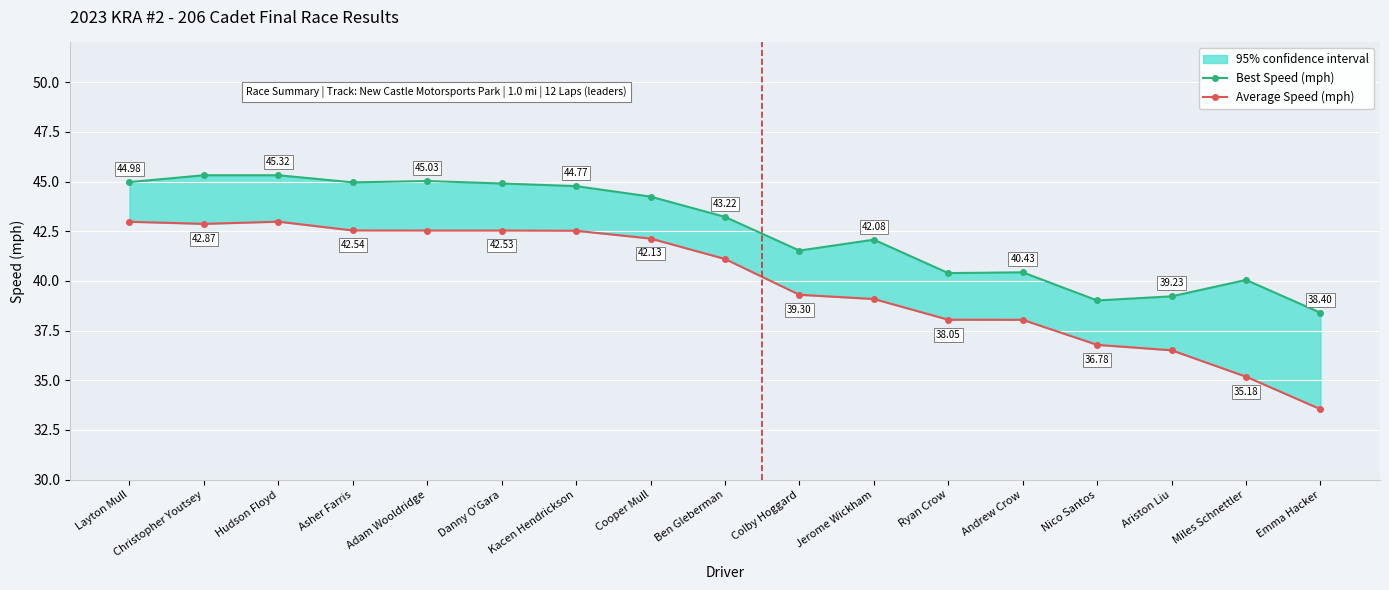

Between Hudson Floyd and Ben Gleberman, which is larger?

Hudson Floyd